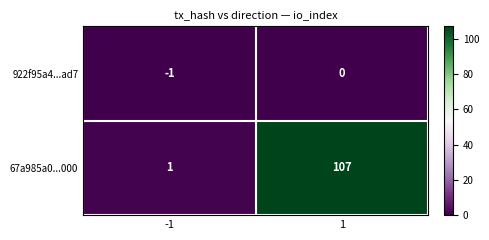

What is the maximum value for 67a985a0...000?

107